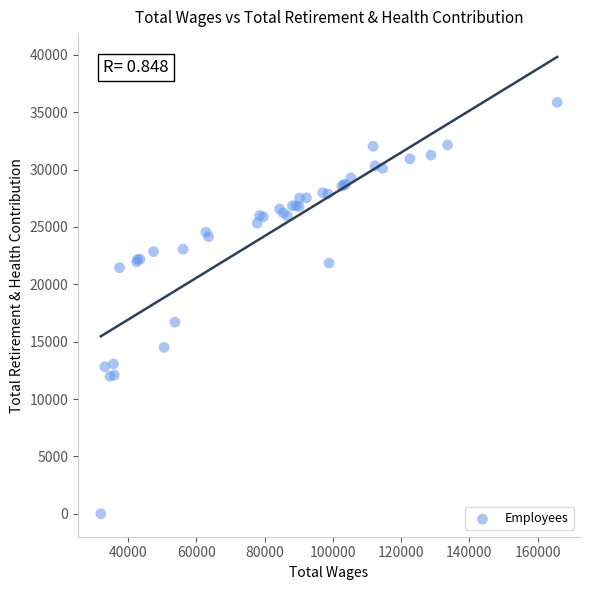

What Y value in the scatter plot is closest to 17926?

16708